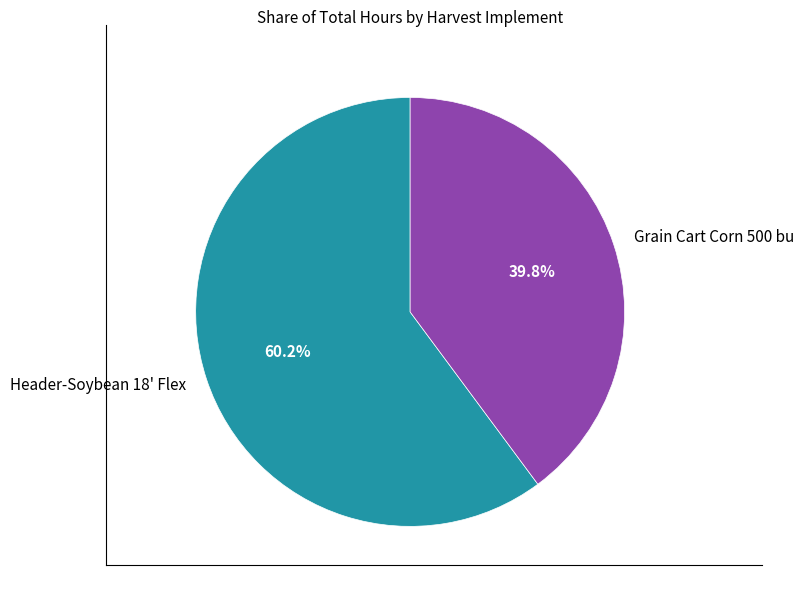

Rank the categories by value from highest to lowest.

Header-Soybean 18' Flex, Grain Cart Corn 500 bu